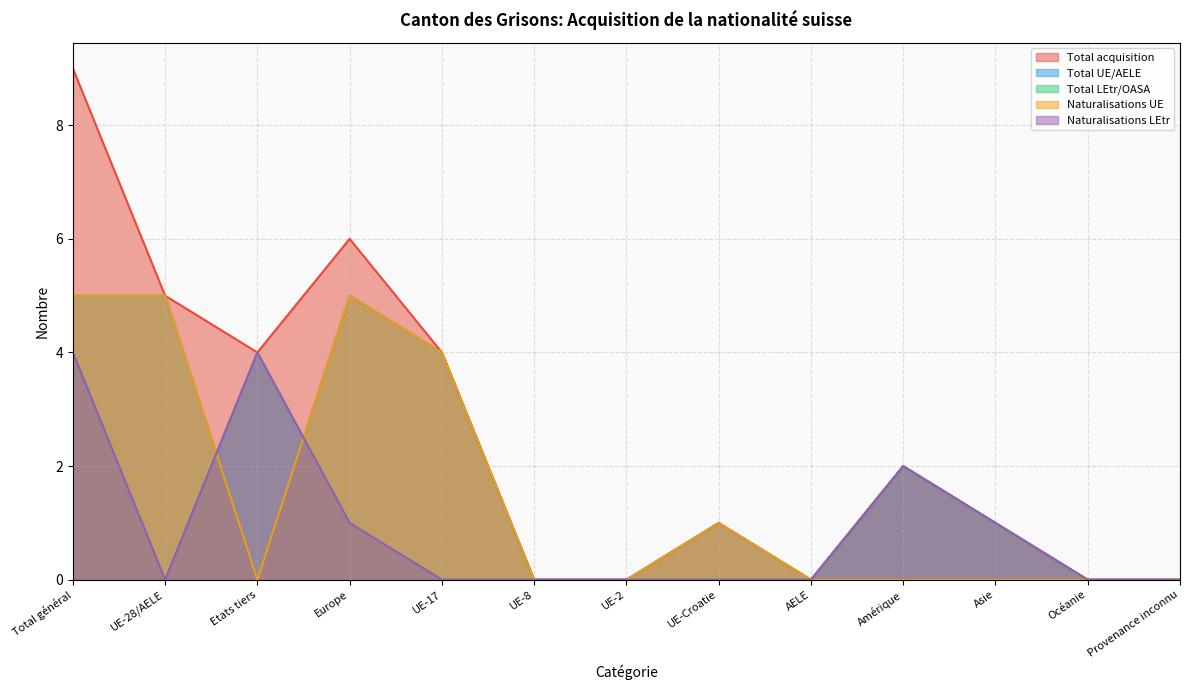

What is the maximum value shown in the chart?

9